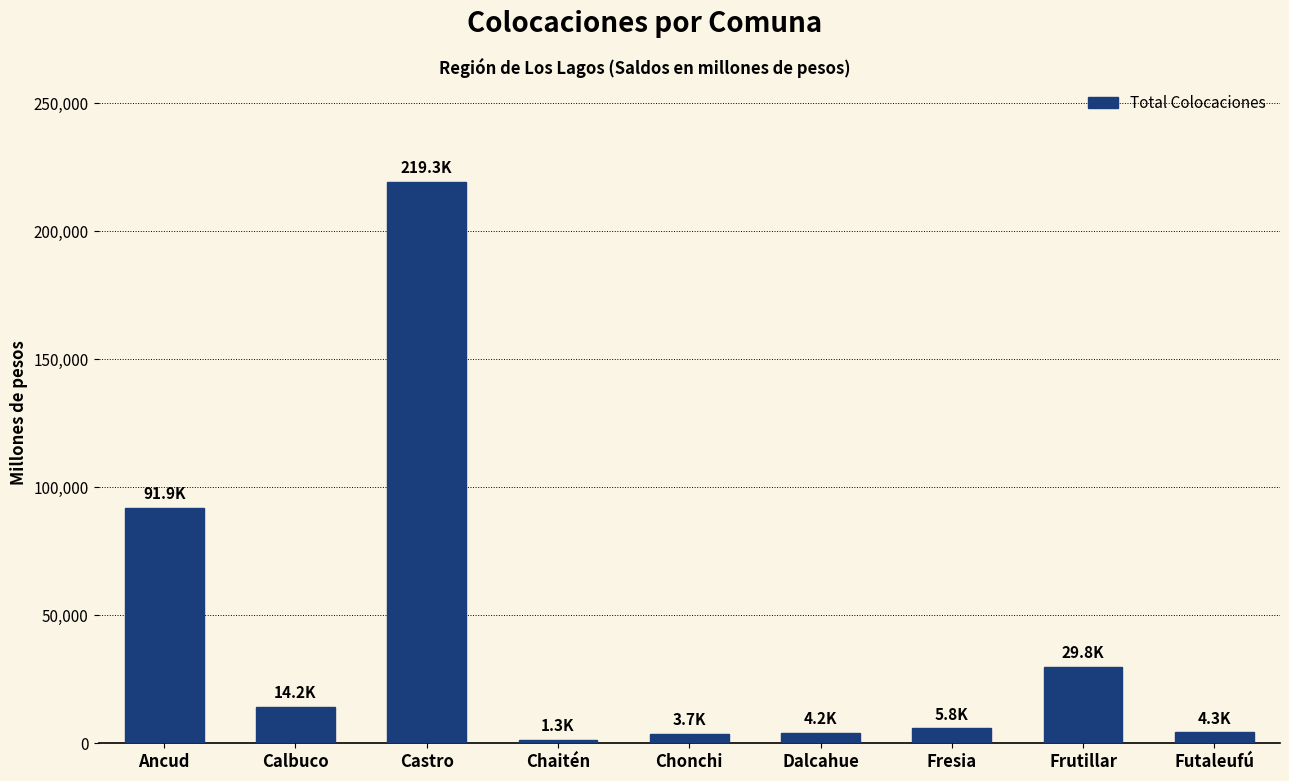

Approximately how many times larger is the value at Chaitén compared to Fresia?

0.2